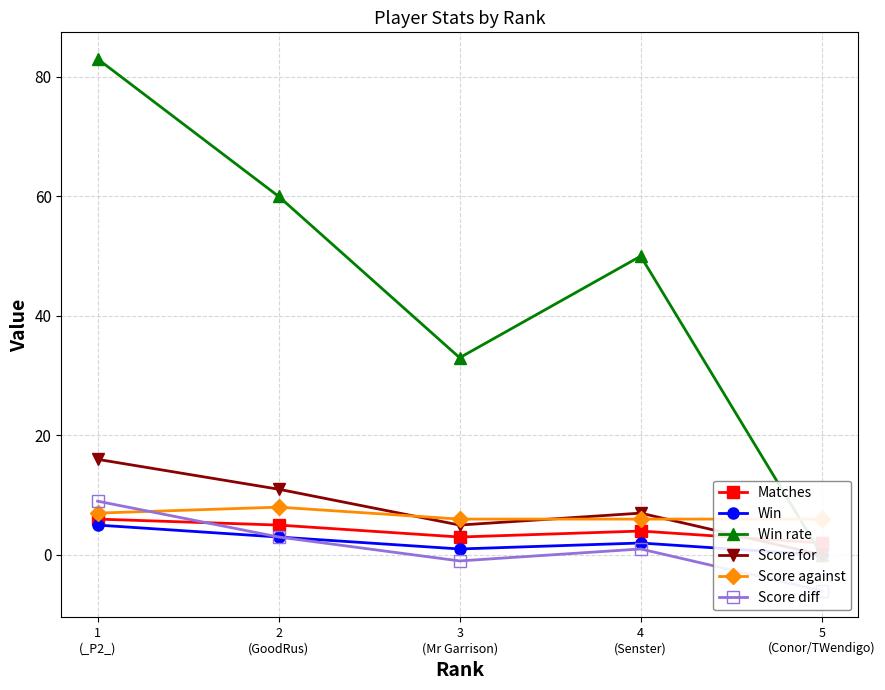

At how many categories does at least one series exceed 41?

3